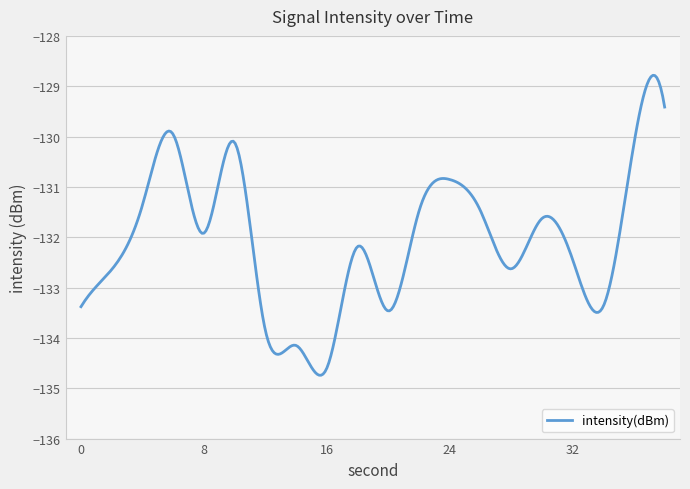

What is the smallest value displayed?

-134.7